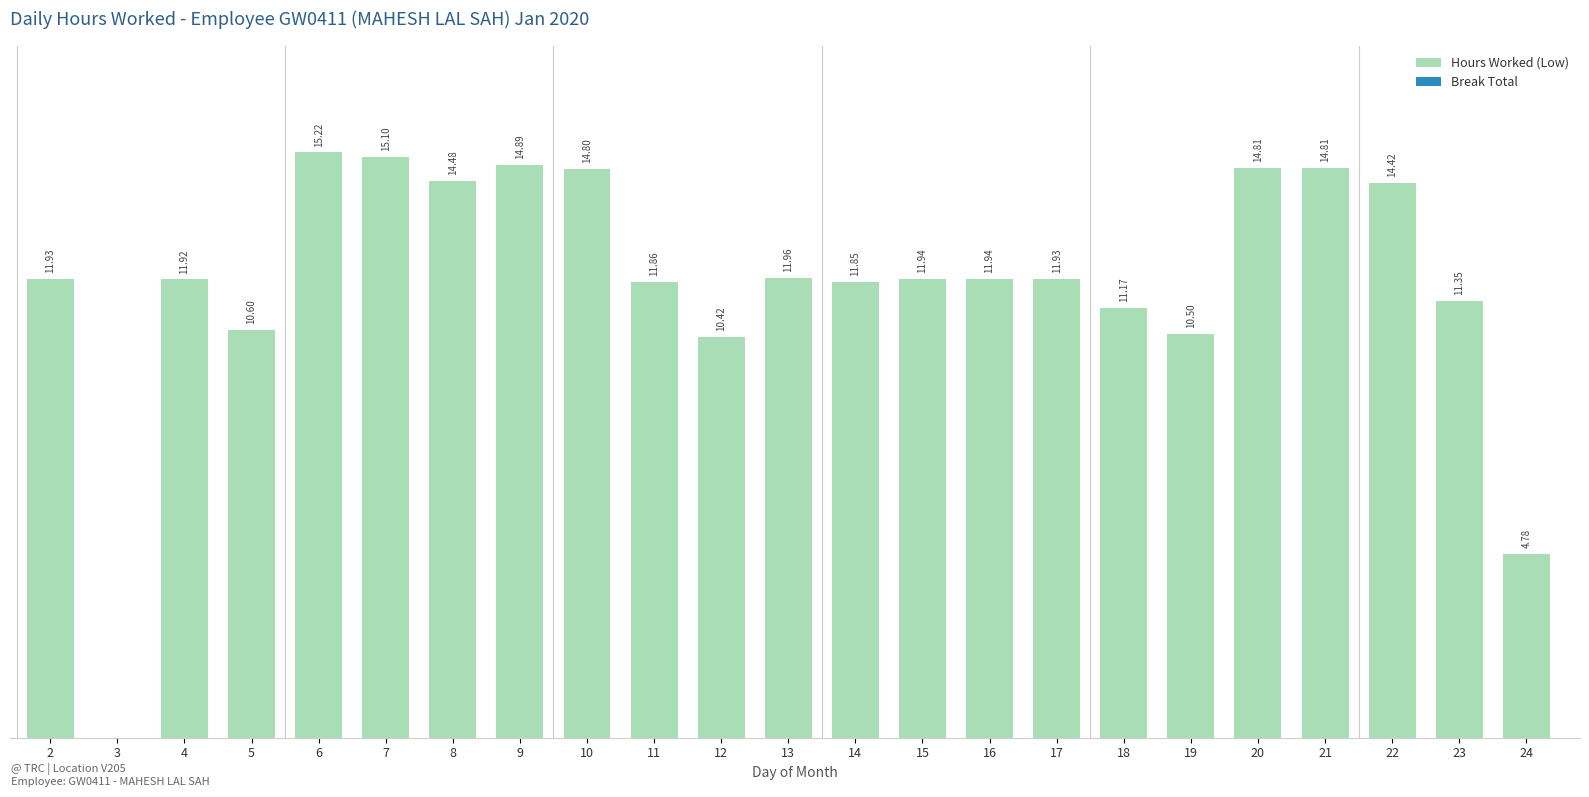

Are the bars horizontal?

No